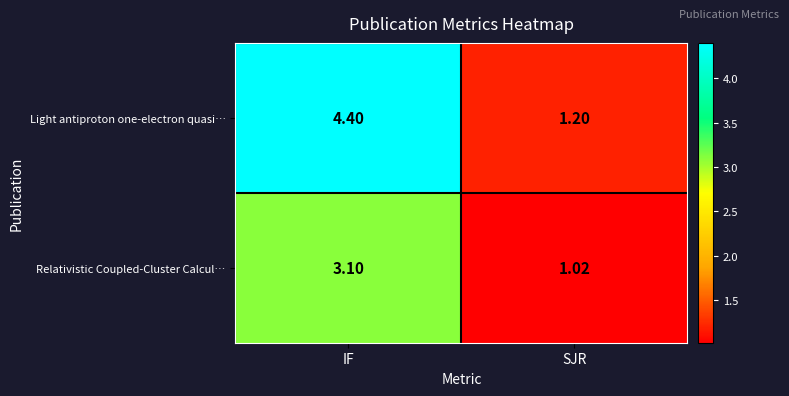

At which label is Light antiproton one-electron quasi… closest to 2?

SJR